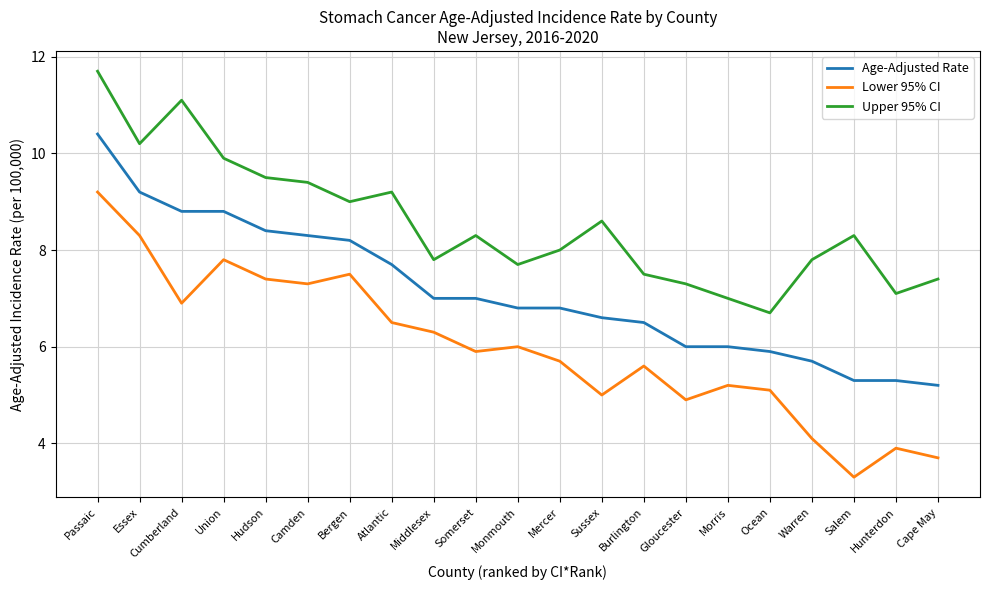

Reading left to right, what are all the values shown in this chart?

Age-Adjusted Rate: 10.4	9.2	8.8	8.8	8.4	8.3	8.2	7.7	7.0	7.0	6.8	6.8	6.6	6.5	6.0	6.0	5.9	5.7	5.3	5.3	5.2
Lower 95% CI: 9.2	8.3	6.9	7.8	7.4	7.3	7.5	6.5	6.3	5.9	6.0	5.7	5.0	5.6	4.9	5.2	5.1	4.1	3.3	3.9	3.7
Upper 95% CI: 11.7	10.2	11.1	9.9	9.5	9.4	9.0	9.2	7.8	8.3	7.7	8.0	8.6	7.5	7.3	7.0	6.7	7.8	8.3	7.1	7.4